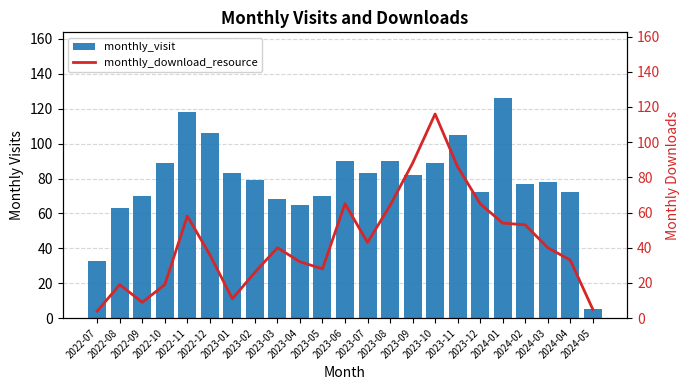

What is the total value across all series at 2023-10?

205